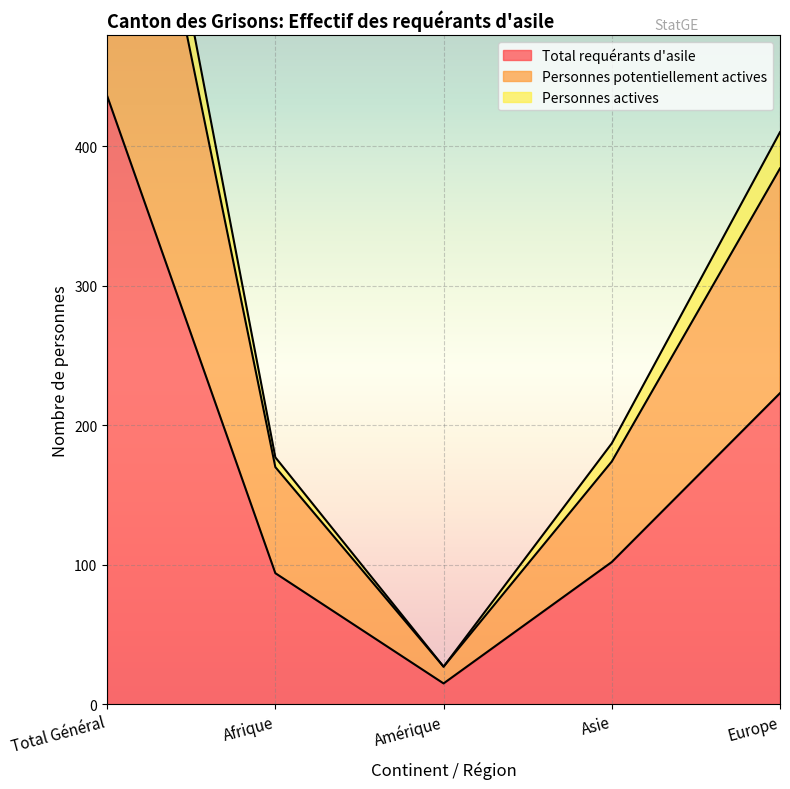

In Personnes actives, how many points are lower than both neighbors (excluding endpoints)?

1